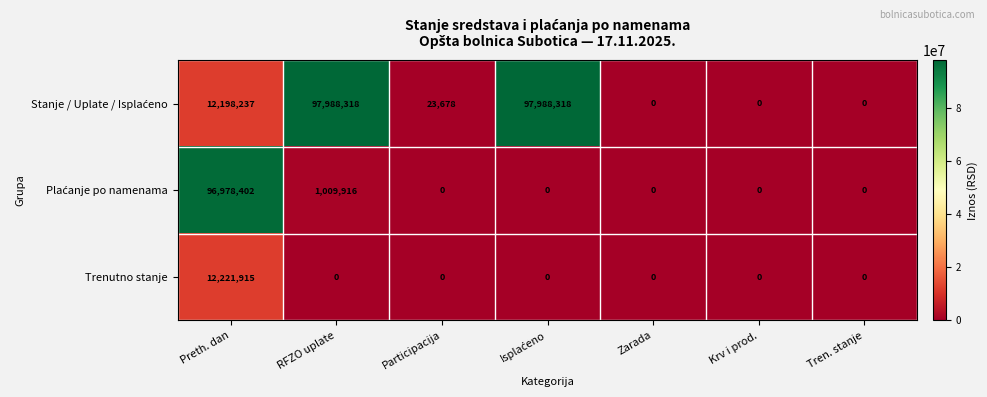

What is the maximum value shown in the chart?

97988318